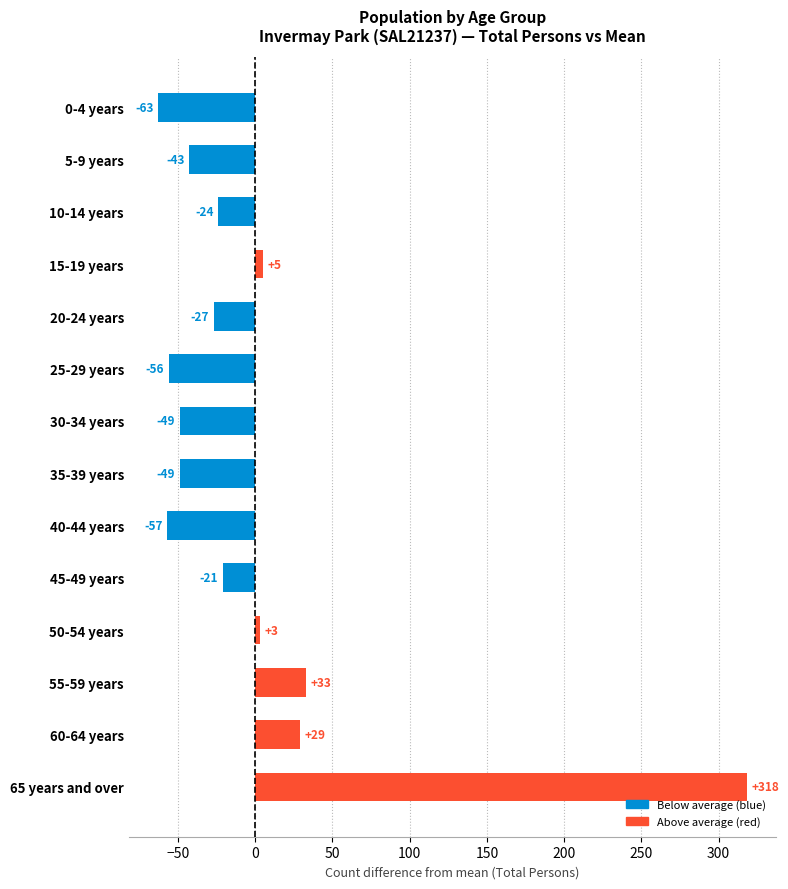

What value does the data have at 5-9 years?

-42.9